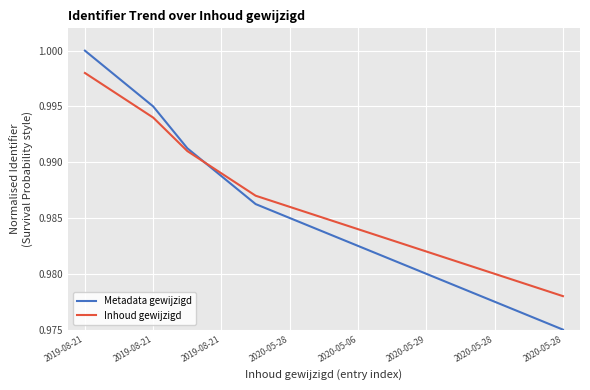

Which series has the largest range (max minus min)?

Metadata gewijzigd